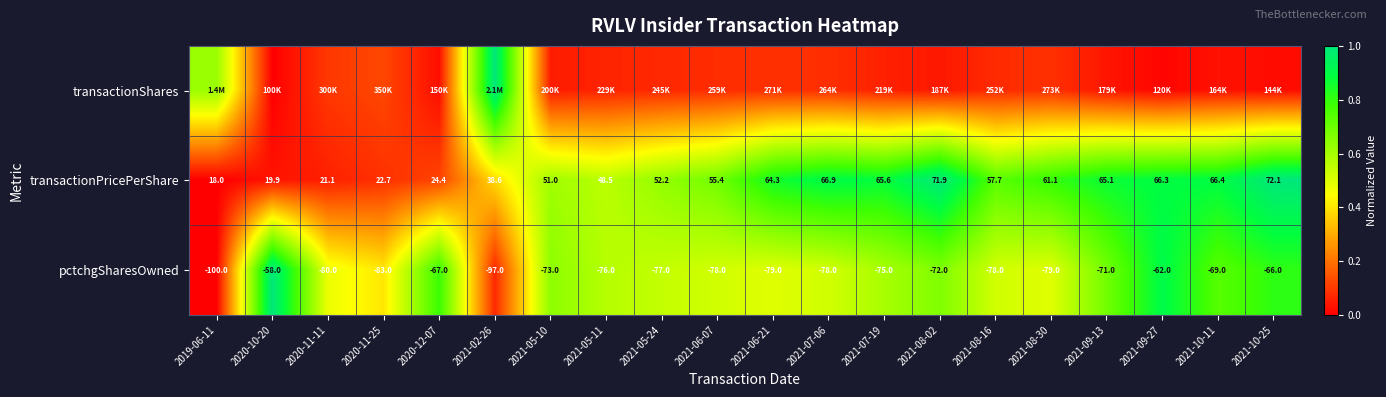

Which category has the lowest value in the transactionShares series?

2020-10-20